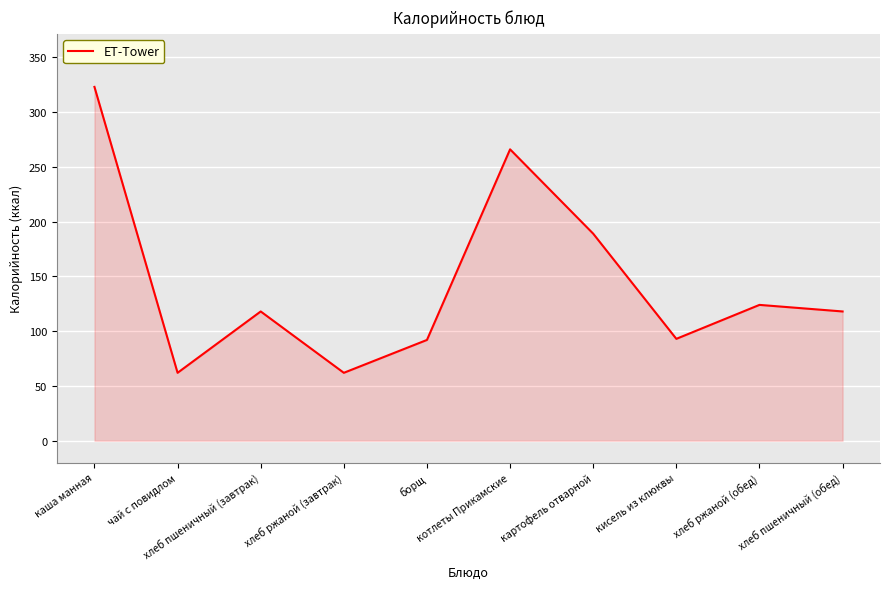

What is the minimum value shown in the chart?

62